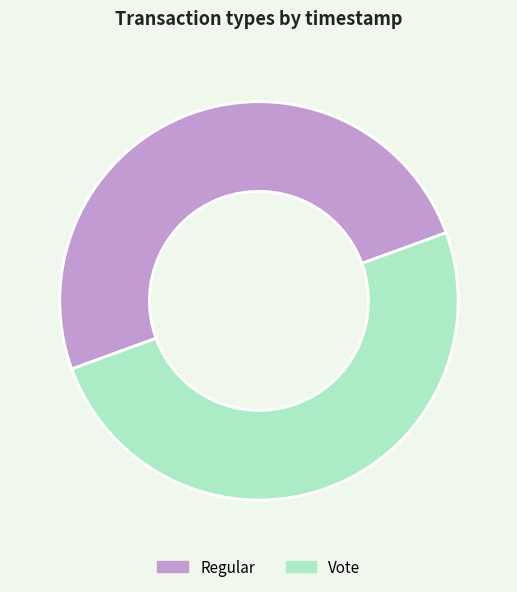

Is the sum of Regular and Vote greater than half?

Yes